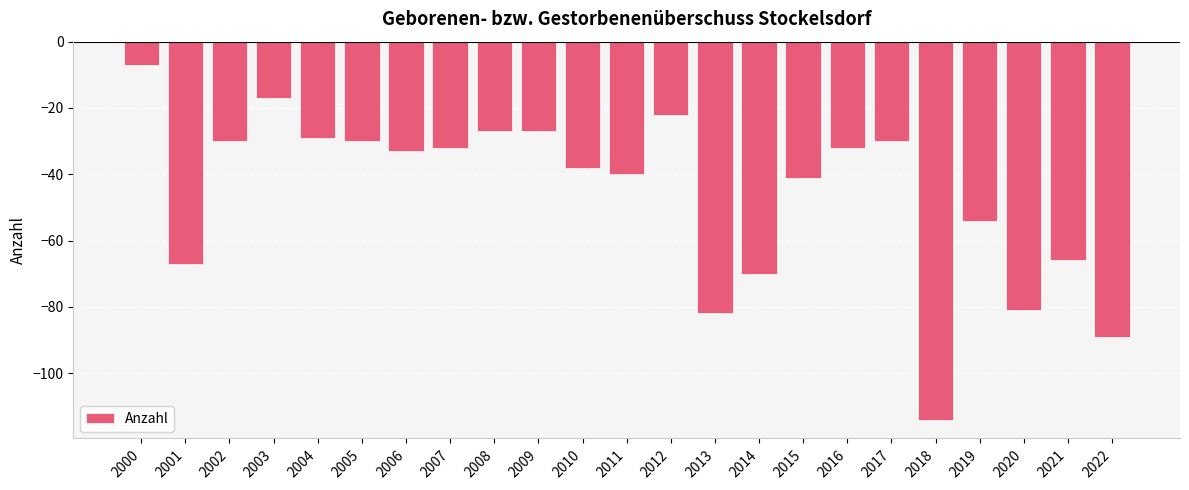

What is the smallest value displayed?

-114